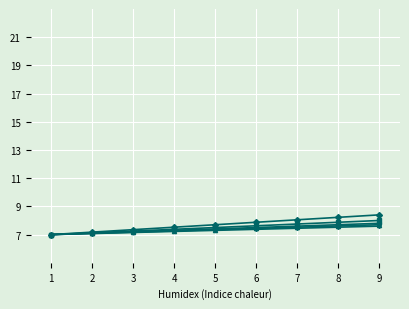

What is the maximum value shown in the chart?

8.4